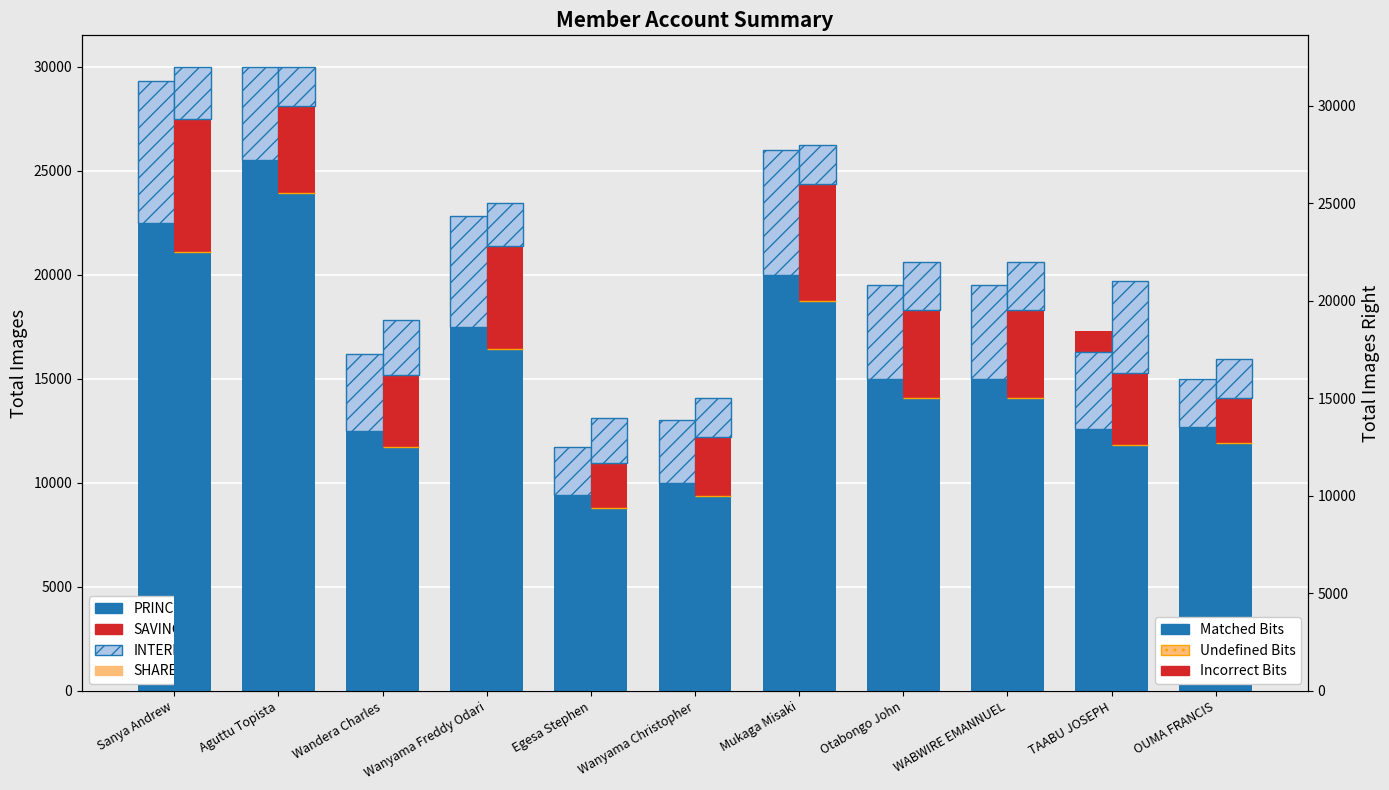

How many bars are there in each group?

3